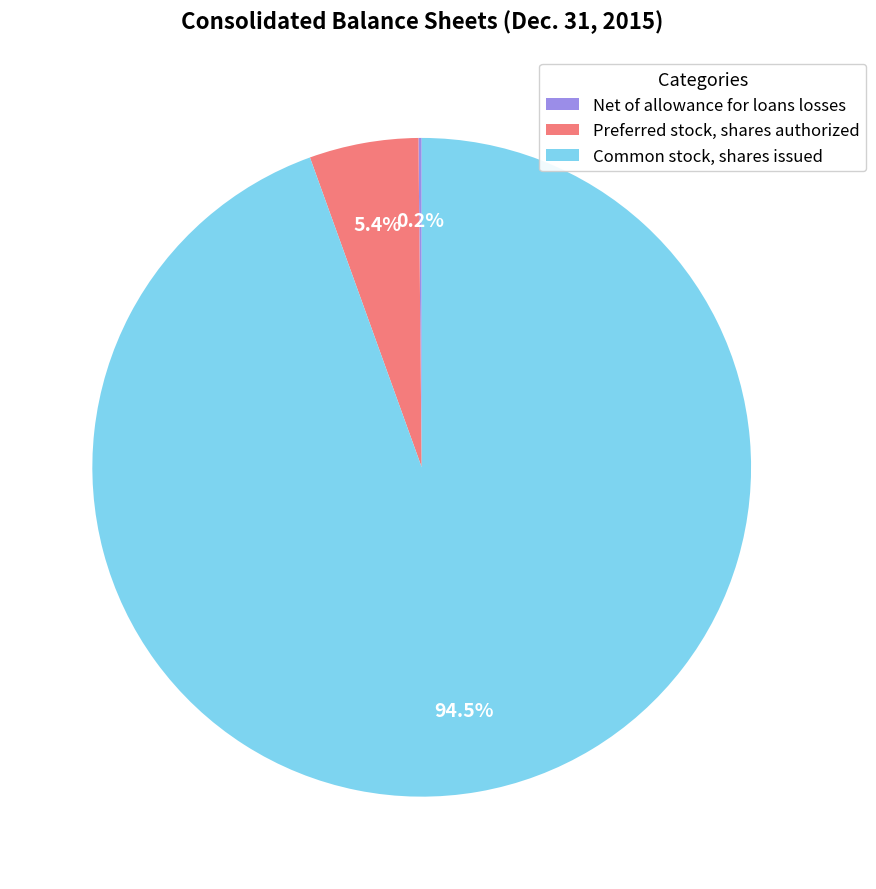

Does Common stock, shares issued represent more than half of the total?

Yes